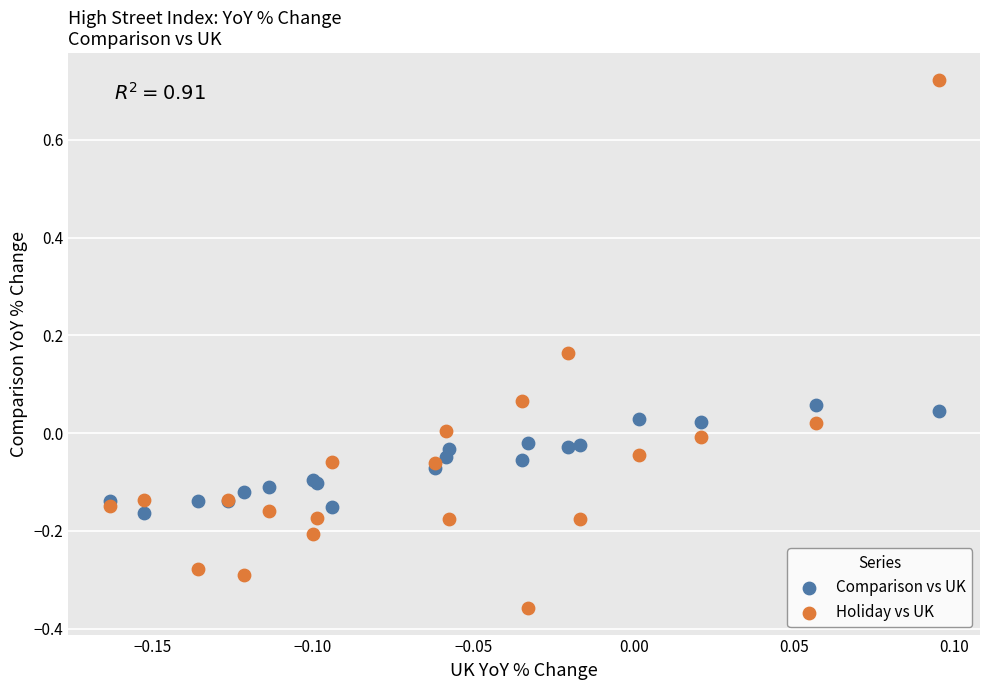

Which series contains the lowest Y value?

Holiday vs UK